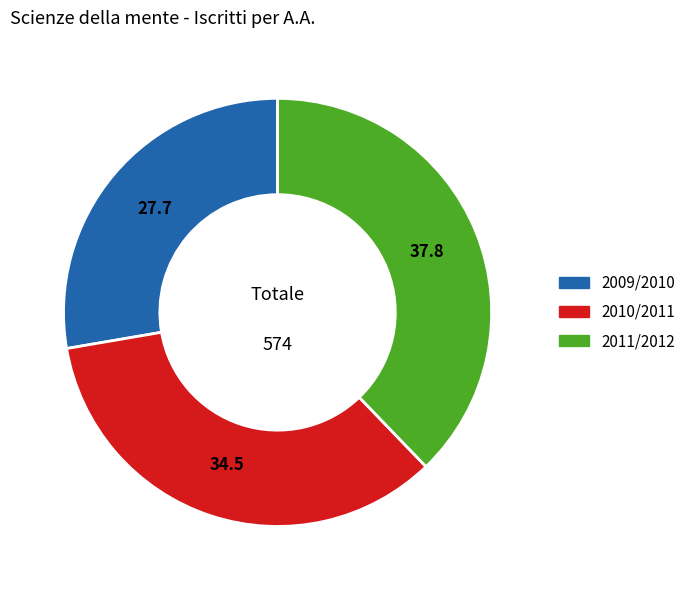

Rank the categories by value from highest to lowest.

2011/2012, 2010/2011, 2009/2010